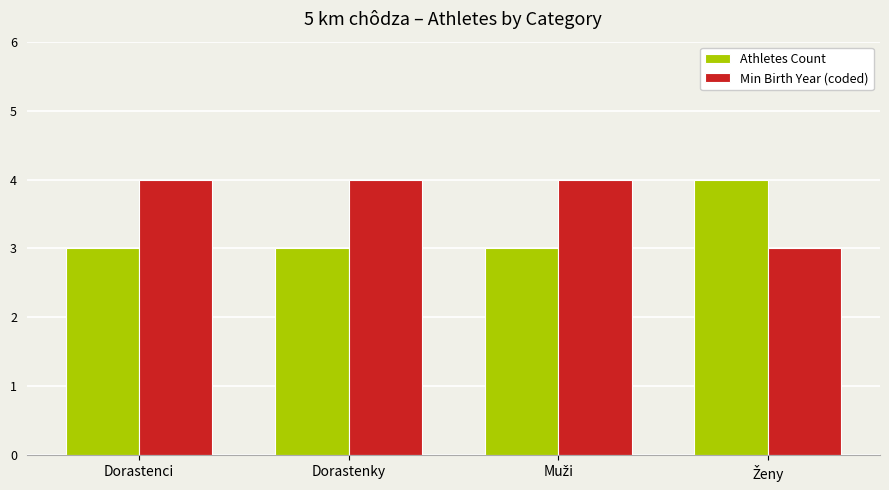

What is the value of the Min Birth Year (coded) bar at the 2nd from the left?

4